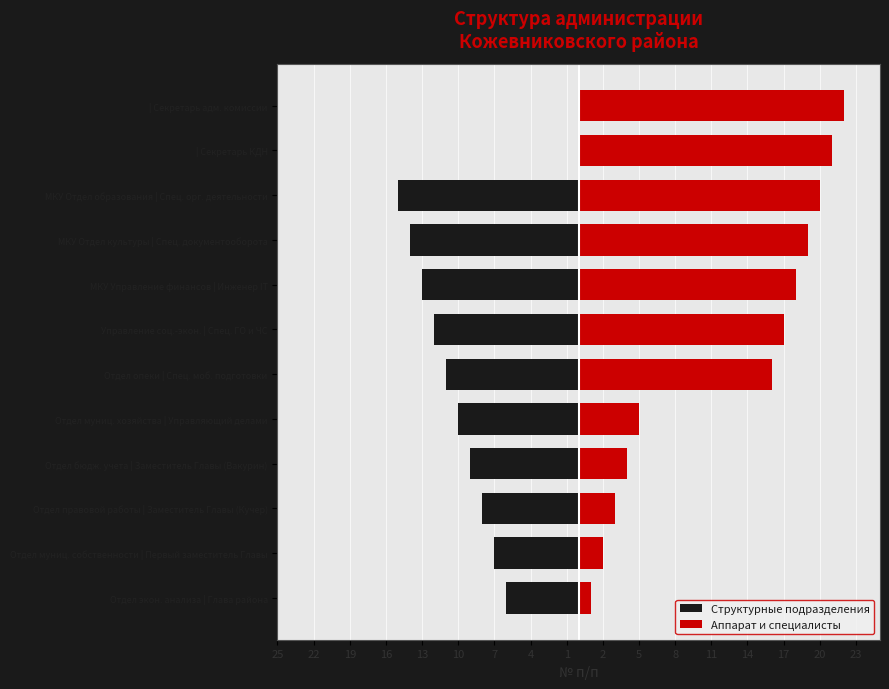

How many groups of bars are there?

12